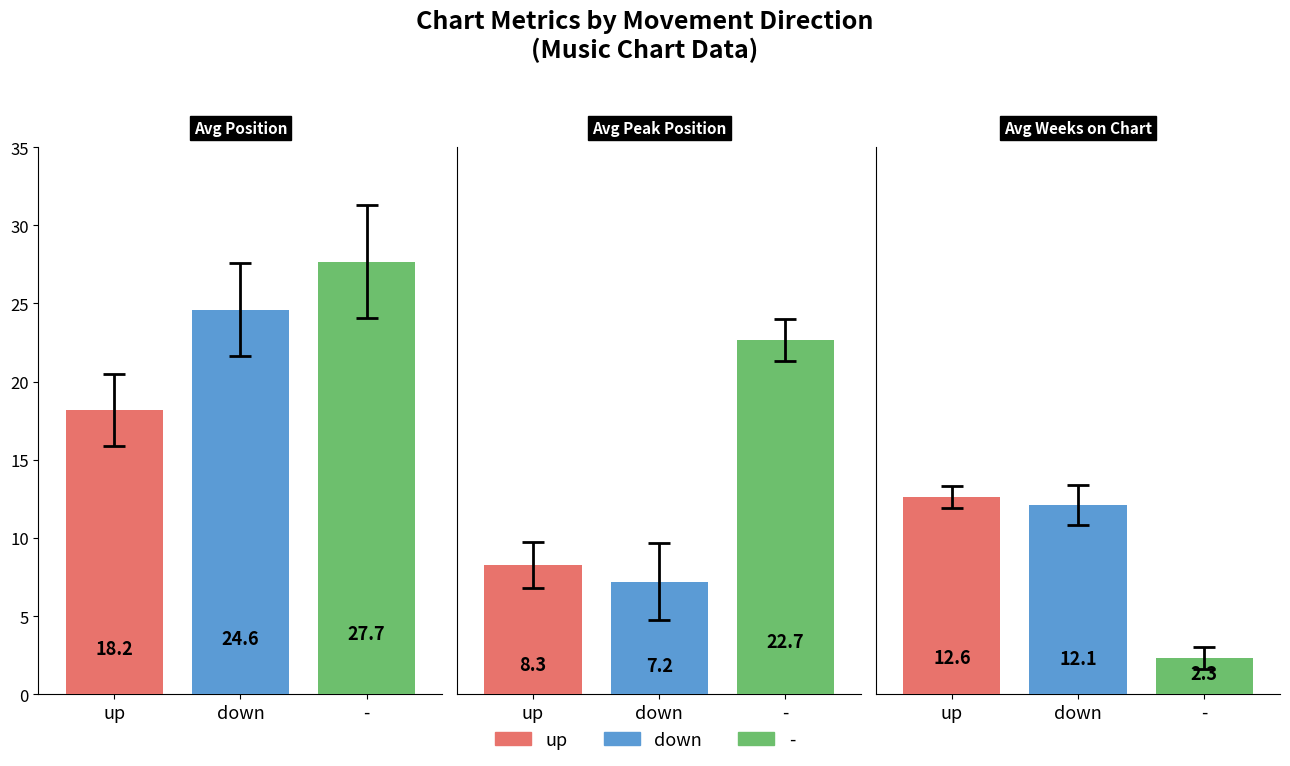

Between 0 and 2, which is larger?

2